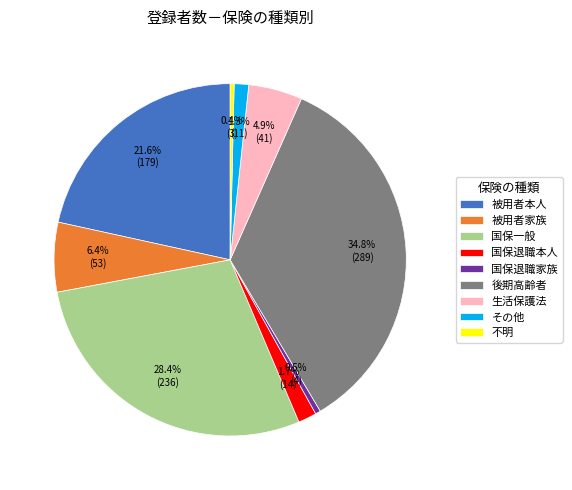

How many segments does this pie chart have?

9